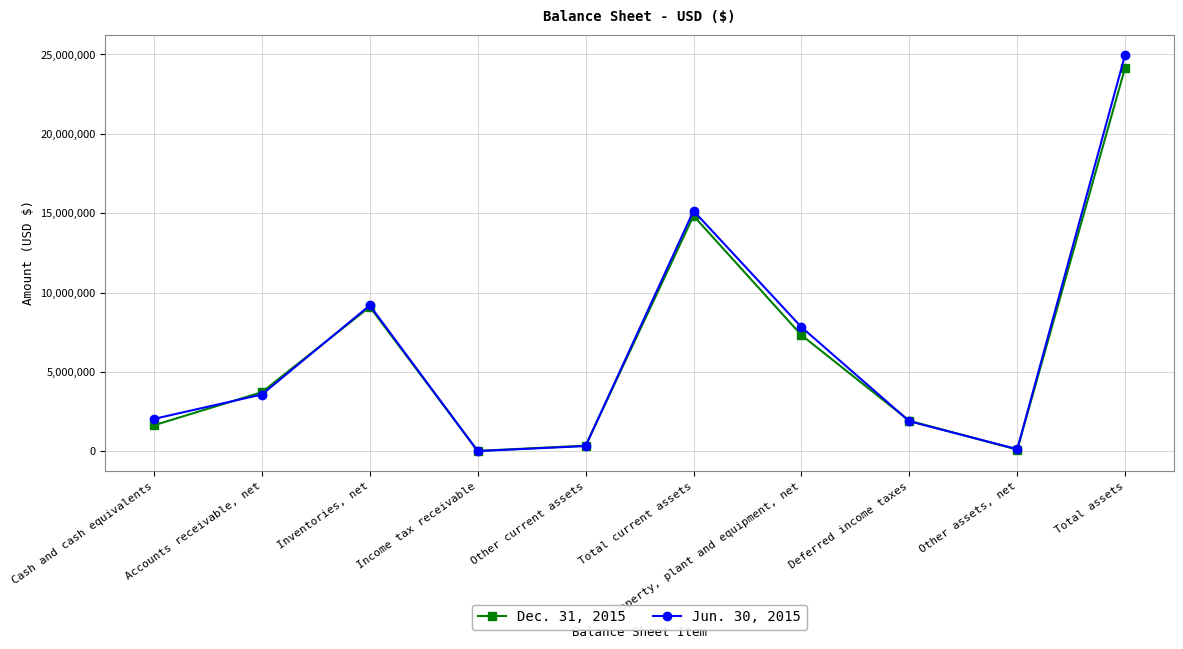

Rank the series at Other current assets from lowest to highest value.

Jun. 30, 2015, Dec. 31, 2015